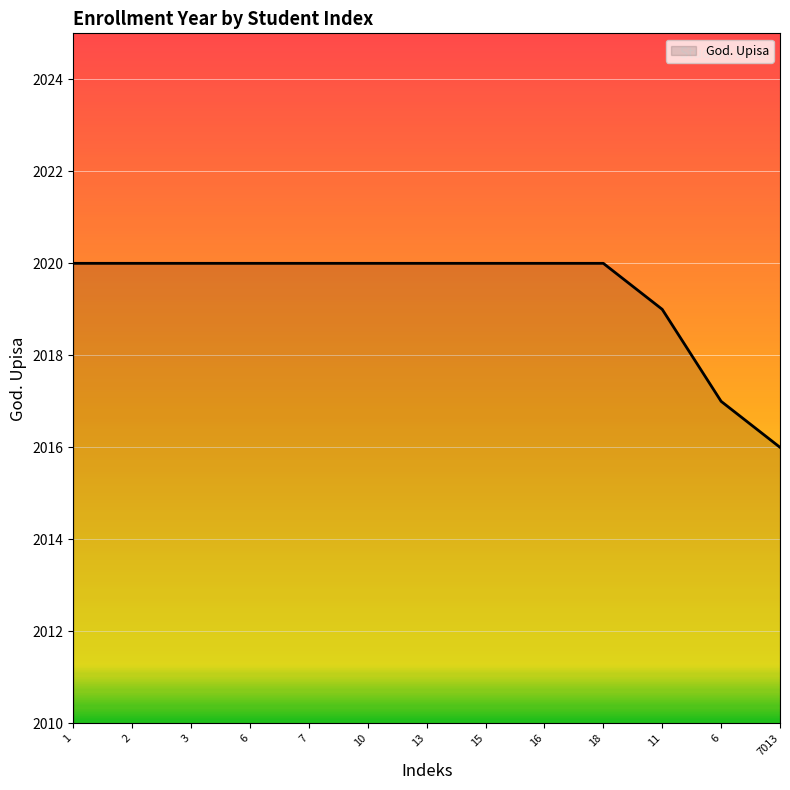

Reading left to right, transcribe all the data shown in this chart.

1=2020	2=2020	3=2020	6=2020	7=2020	10=2020	13=2020	15=2020	16=2020	18=2020	11=2019	6=2017	7013=2016